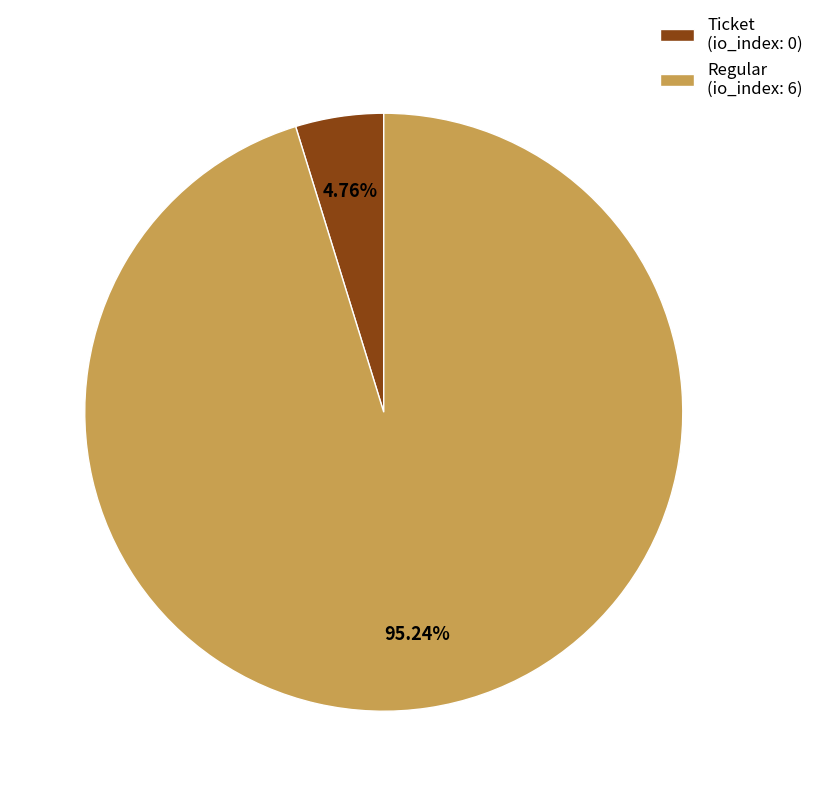

To the nearest percent, what is the average slice percentage?

50%